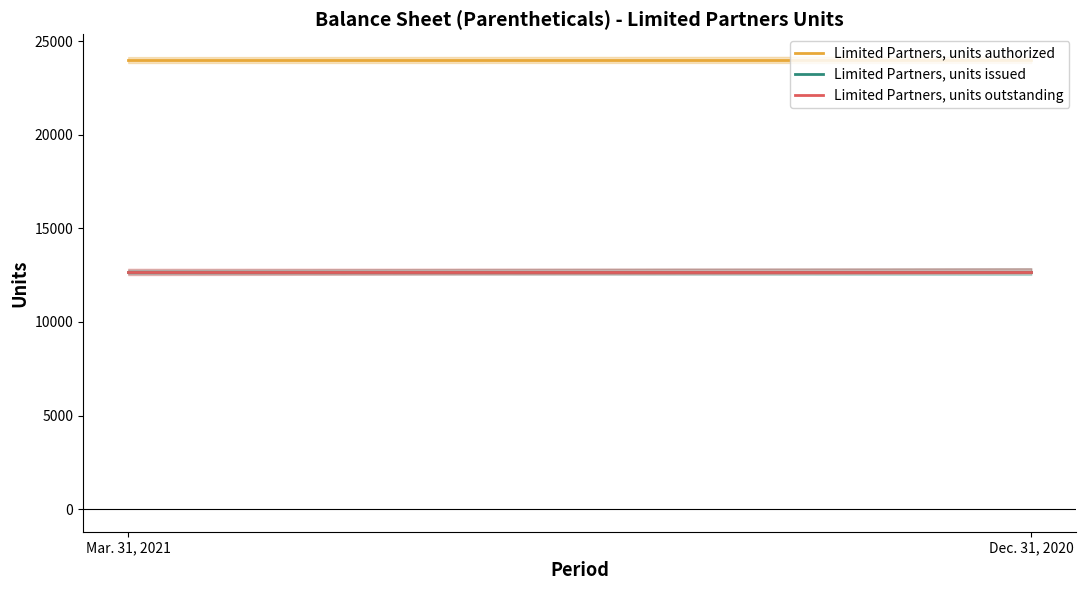

The Limited Partners, units authorized series shows 24000 at Mar. 31, 2021. True or false?

True